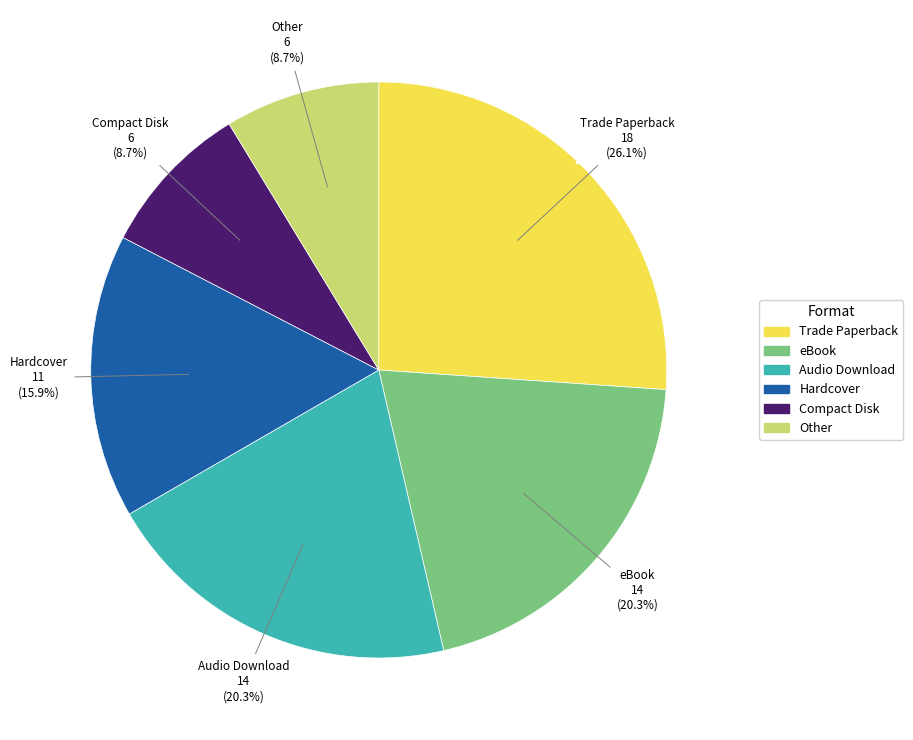

To the nearest percent, what is the difference between the Compact Disk and eBook slice percentages?

12%